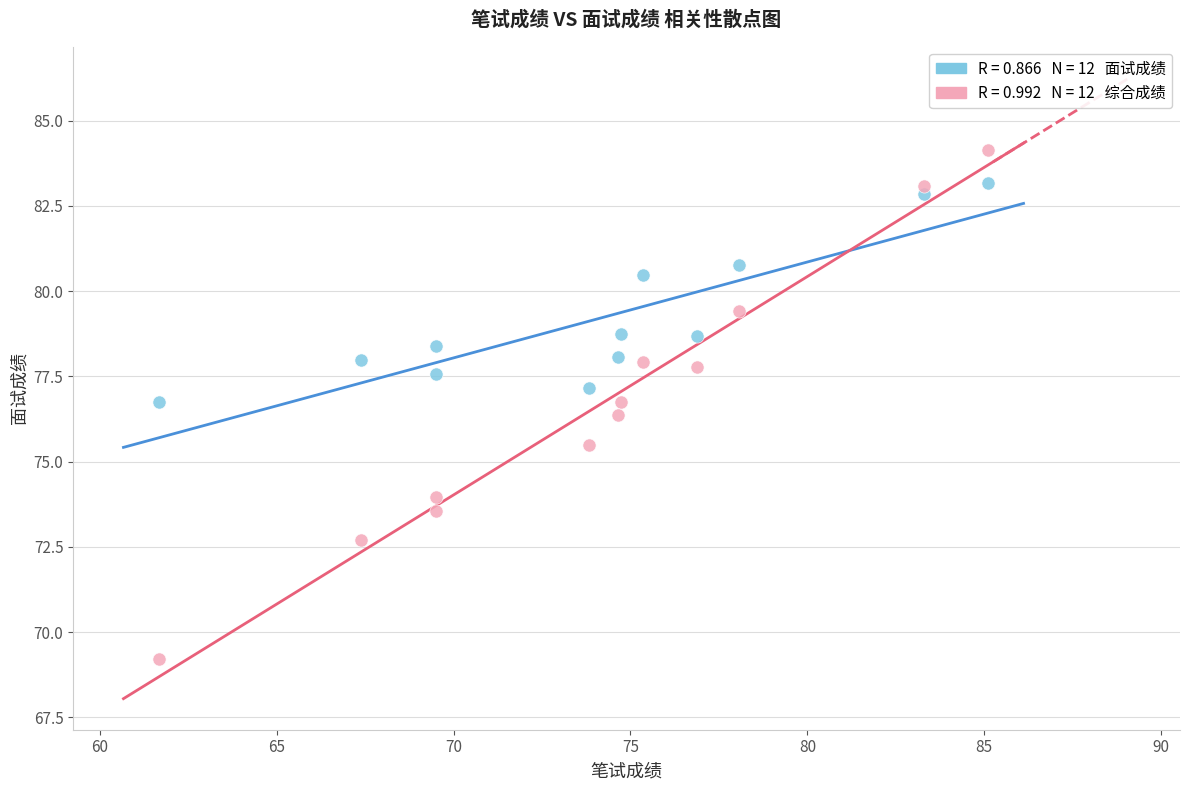

Across all data points, what is the range of X values (max minus min)?

23.4